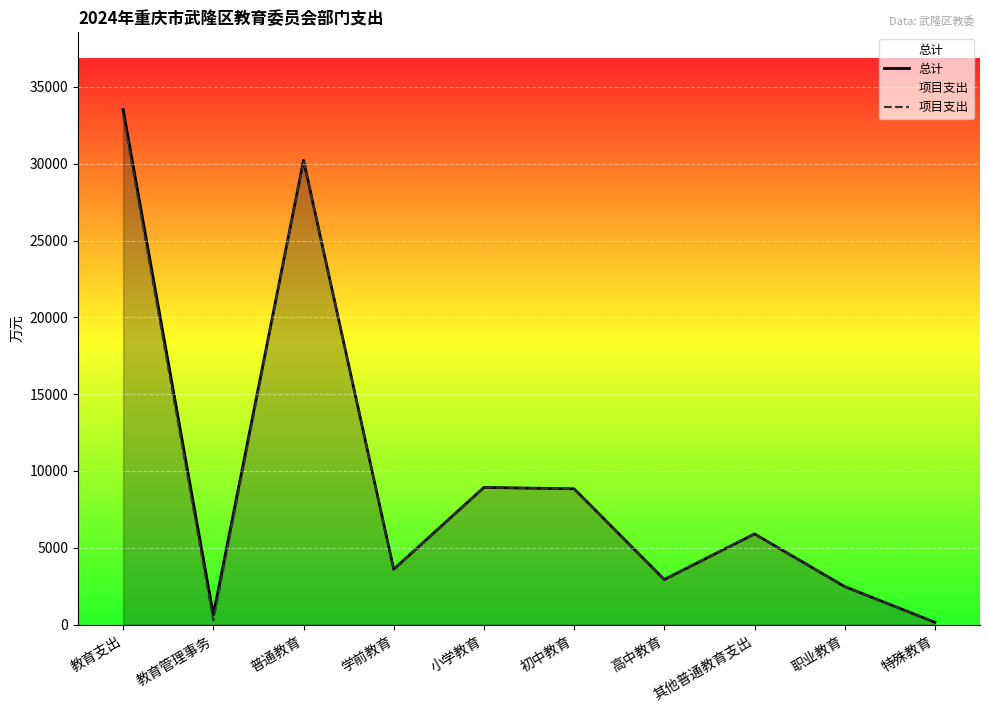

Which series has the largest range (max minus min)?

总计